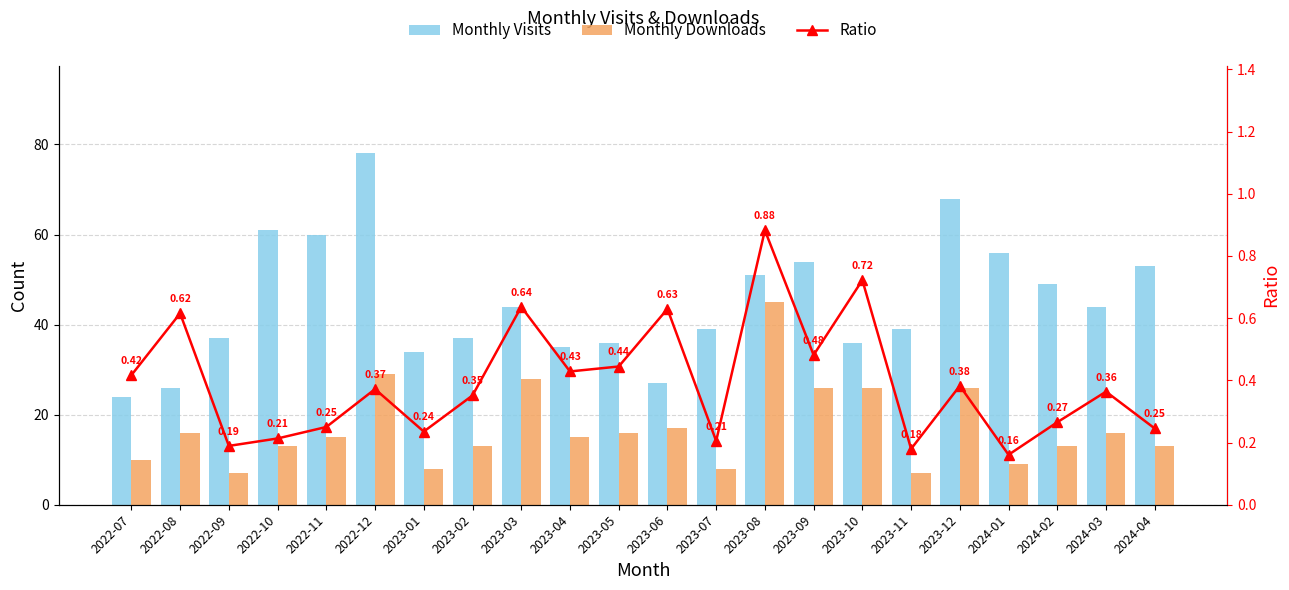

What is the difference between the second highest and minimum values in the Ratio series?

0.6